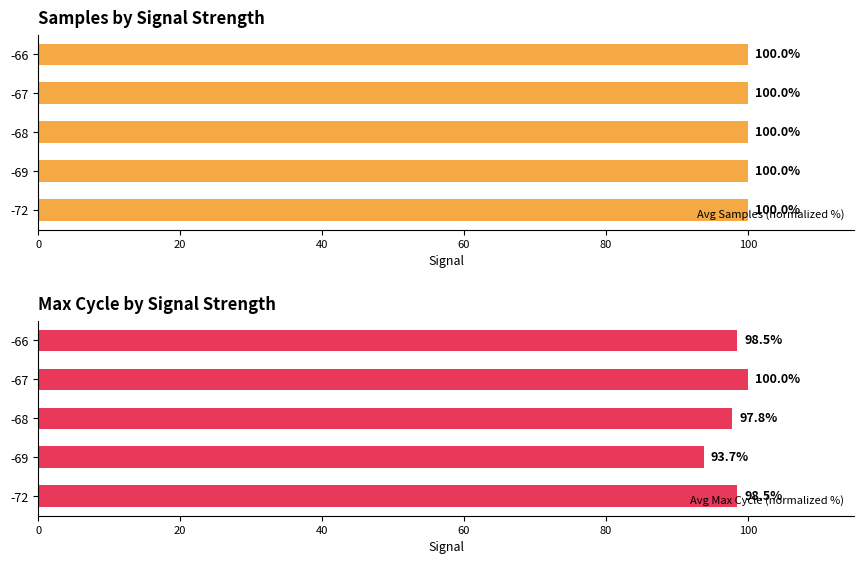

What is the approximate value of Avg Max Cycle (normalized %) at -67?

100.0